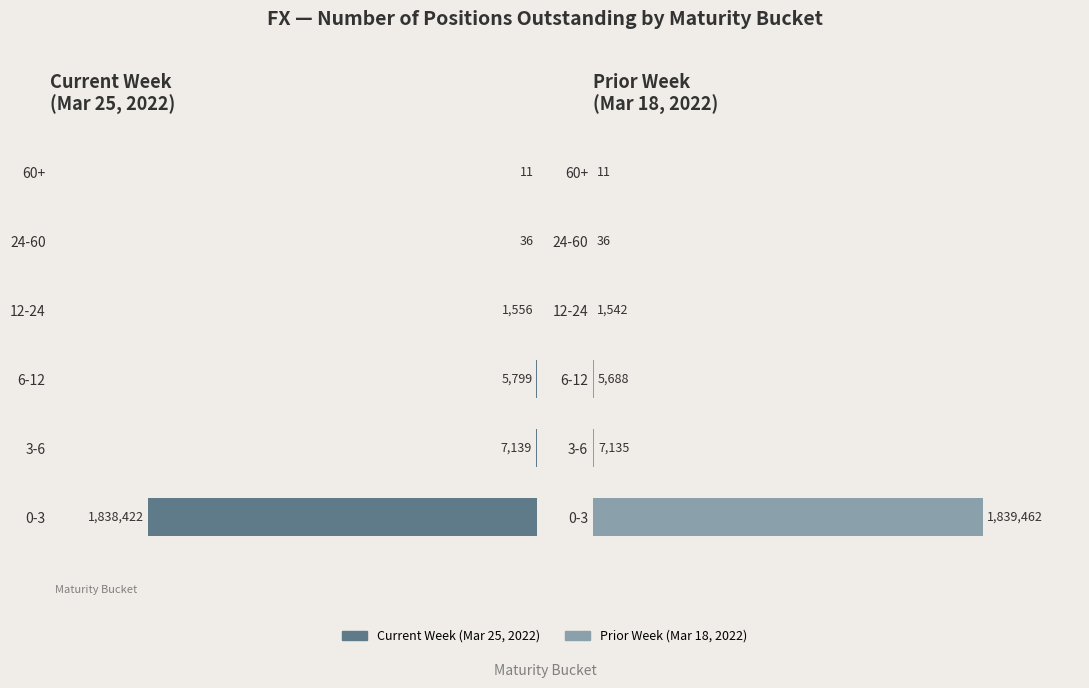

How many data points does each series have?

6